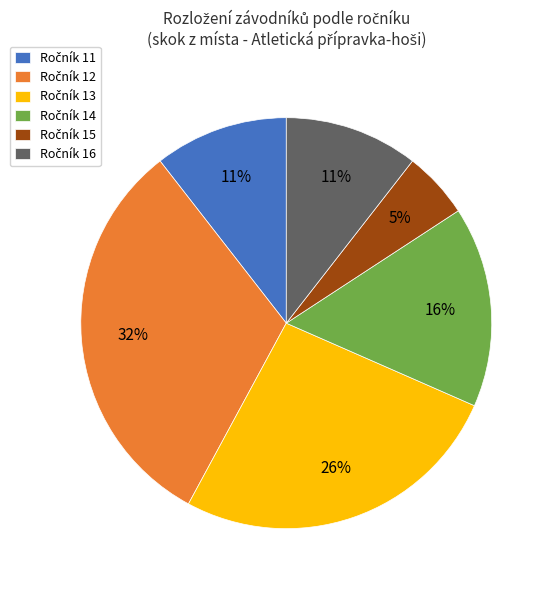

Does any single category account for the majority?

No